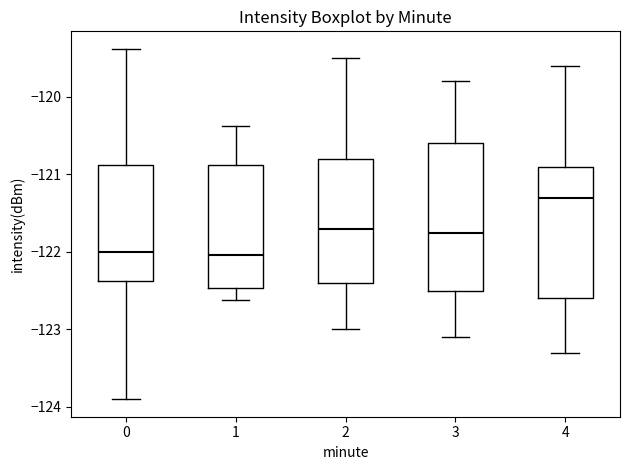

Which box is the tallest, from its lower edge to its upper edge?

3